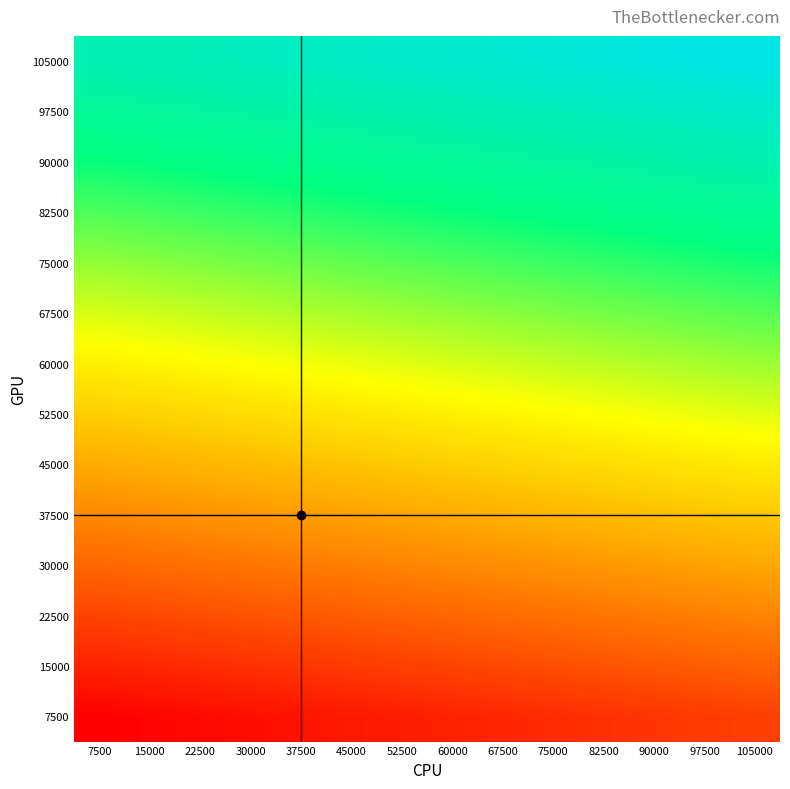

How many distinct data groups are displayed?

14